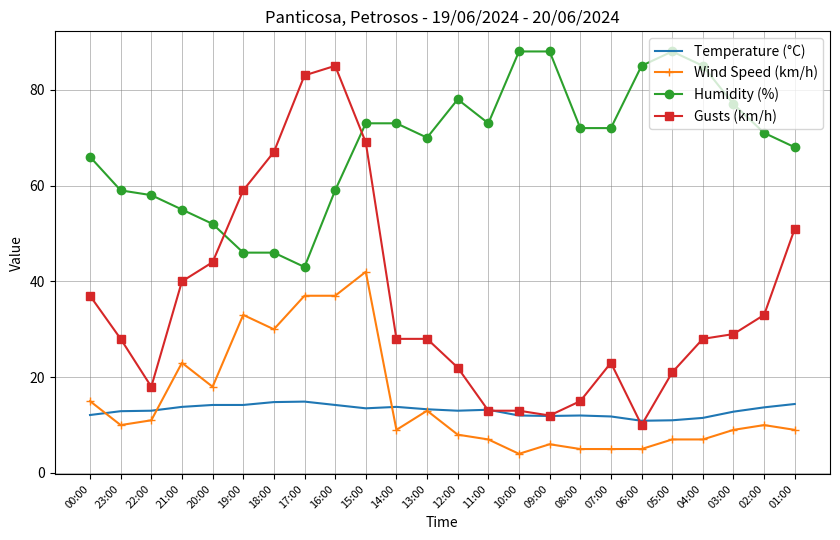

The value of Temperature (°C) at 21:00 is 13.8. True or false?

True